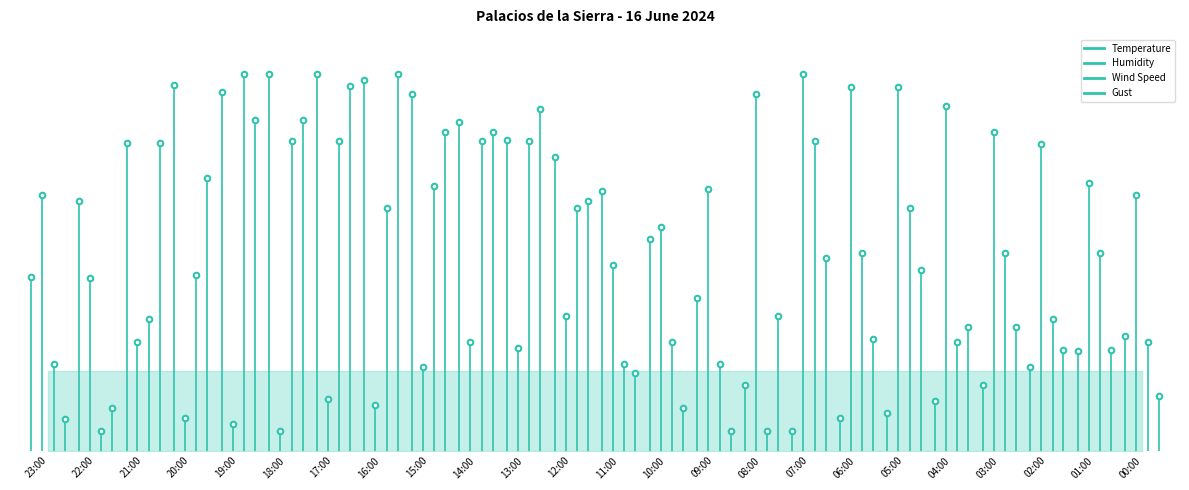

What is the sum of all Humidity values?

64.5